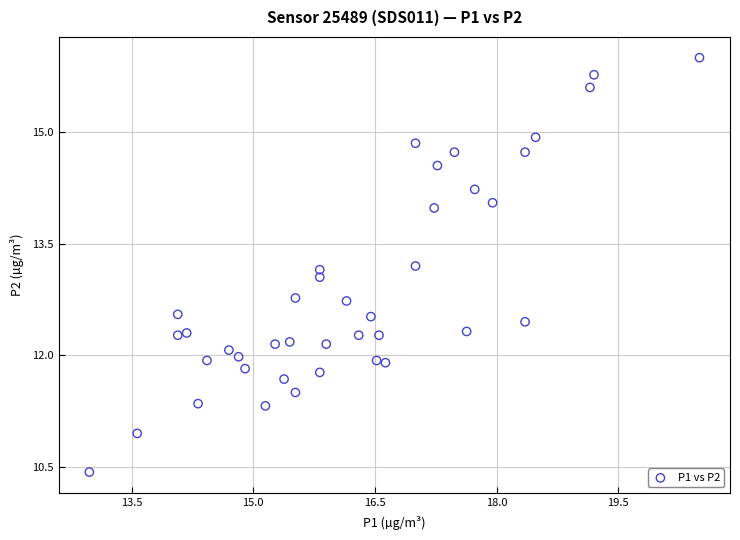

What is the range of X values (max minus min)?

7.5